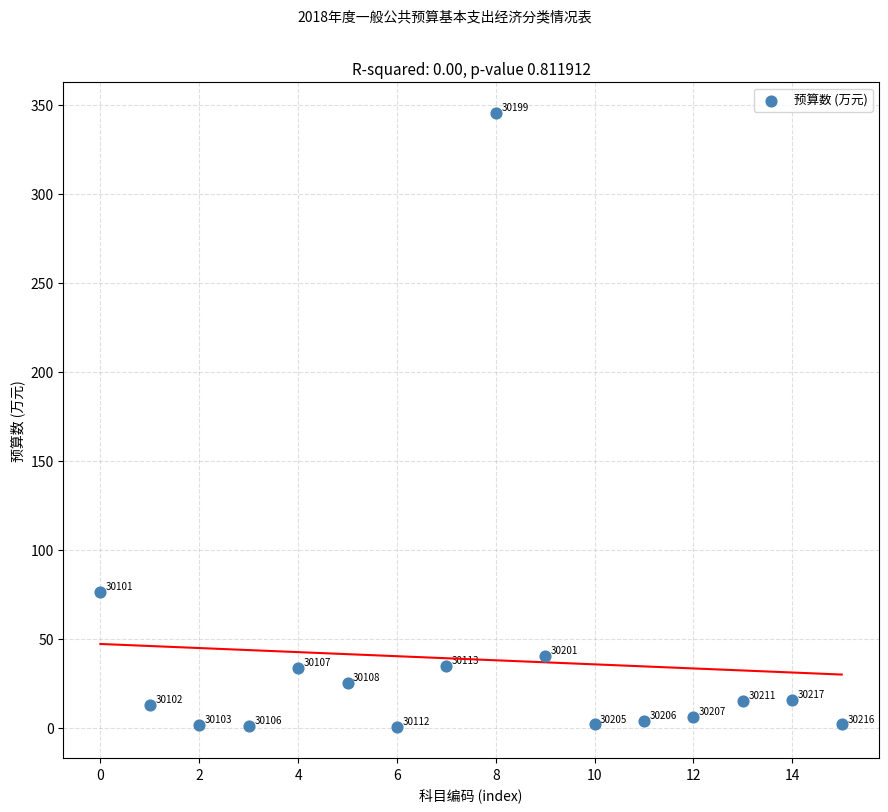

What is the range of Y values (max minus min)?

344.9